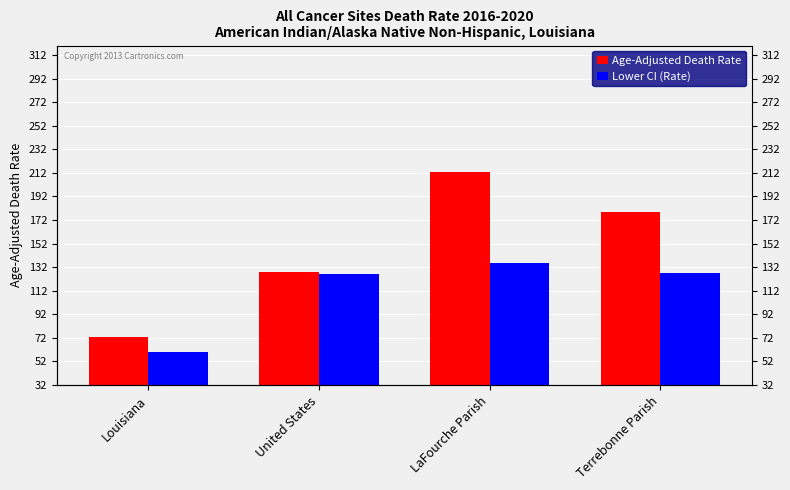

What is the value of the Lower CI (Rate) bar at the 3rd from the left?

135.5